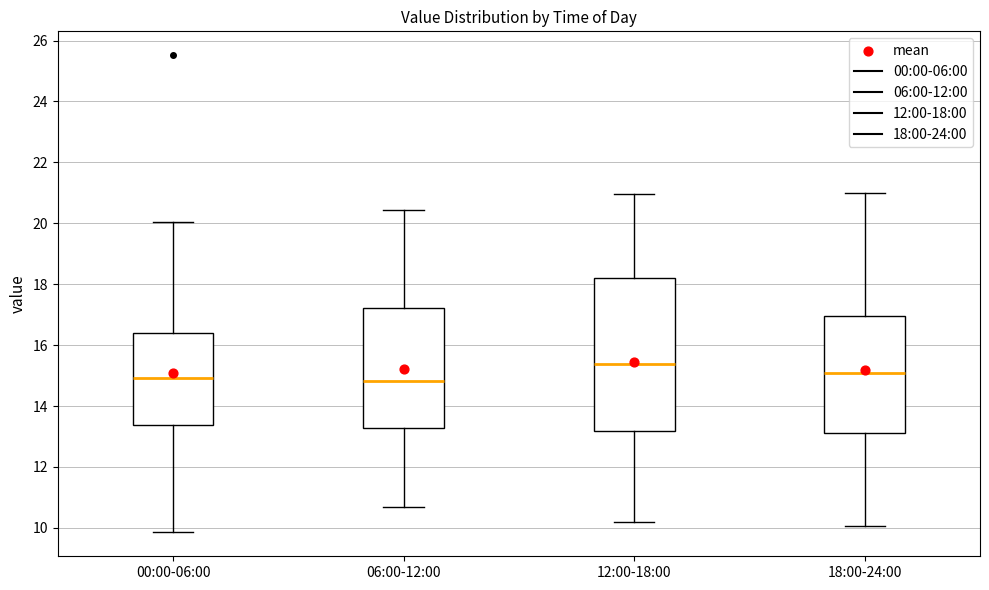

Reading left to right, transcribe this box plot: for each box, give where its median line is, the range the box spans, and where its two whiskers end, as read against the y-axis. The values are not printed on the chart, so give them approximately, as read against the axis.

00:00-06:00: median 15.0, box 13.4 to 16.4, whiskers 9.8 to 20.0
06:00-12:00: median 14.8, box 13.2 to 17.2, whiskers 10.8 to 20.4
12:00-18:00: median 15.4, box 13.2 to 18.2, whiskers 10.2 to 21.0
18:00-24:00: median 15.2, box 13.2 to 17.0, whiskers 10.0 to 21.0